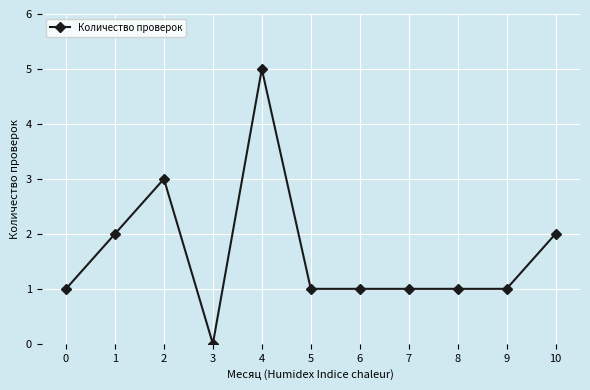

Approximately how many times larger is the value at 5 compared to 9?

1.0